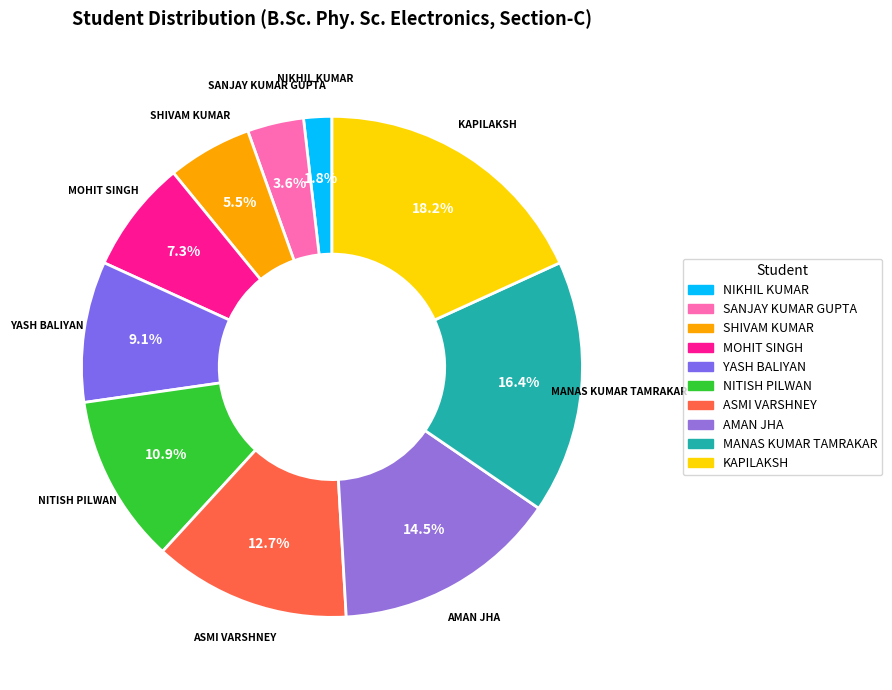

Approximately how many times larger is the value at YASH BALIYAN compared to MANAS KUMAR TAMRAKAR?

0.6